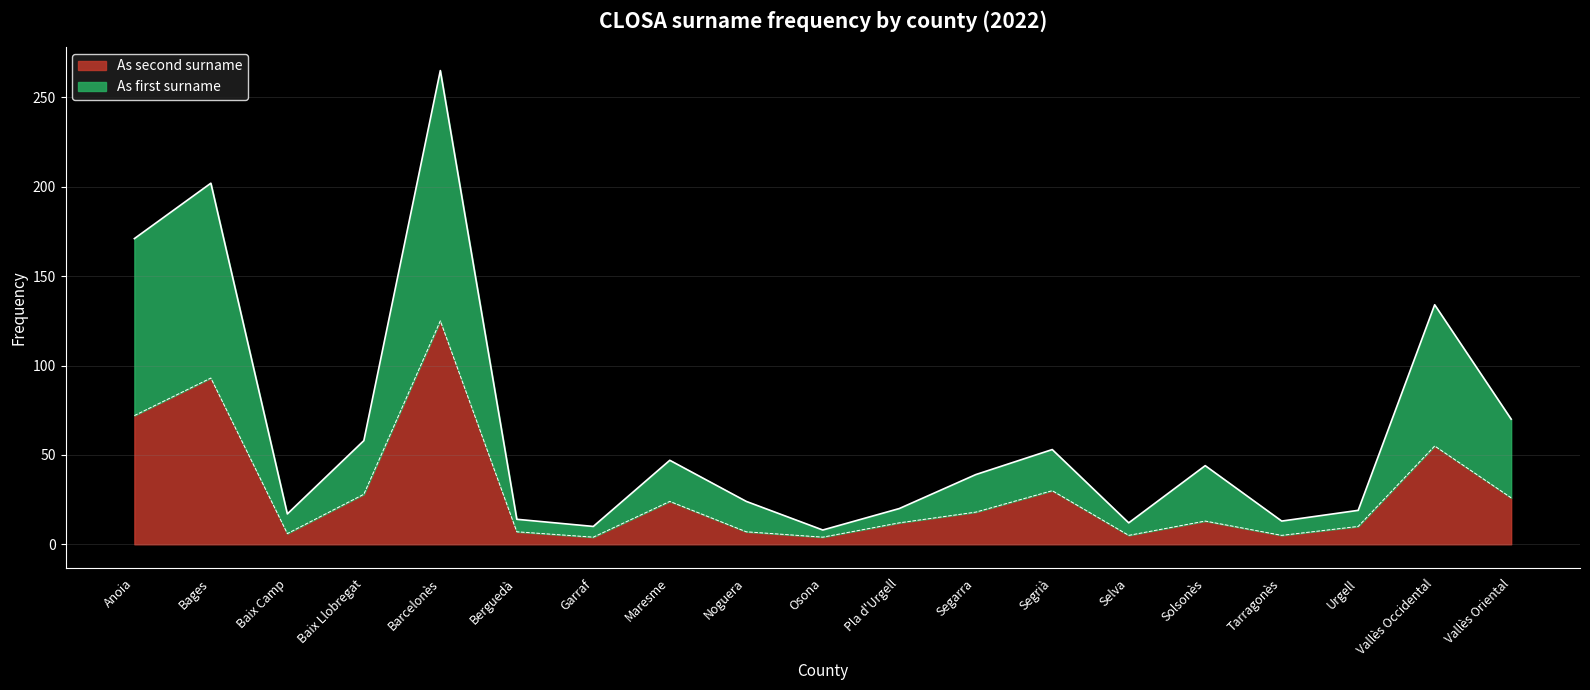

True or false: As second surname and As first surname intersect in this chart.

False